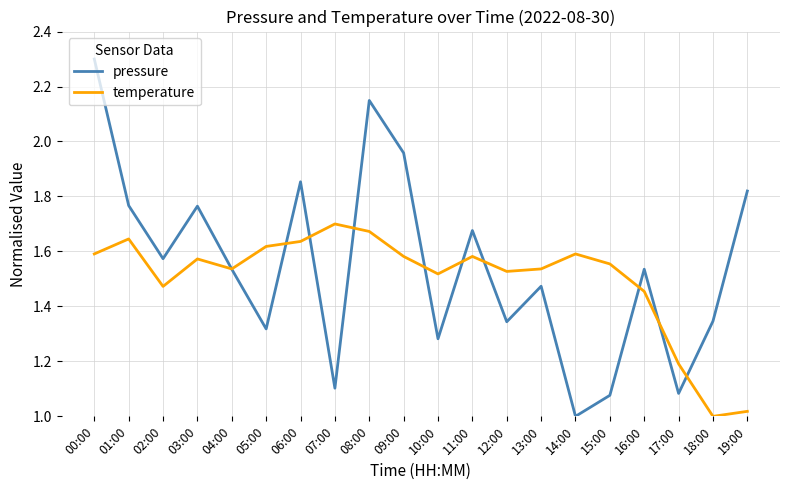

At which category does the chart reach its peak across all series?

00:00